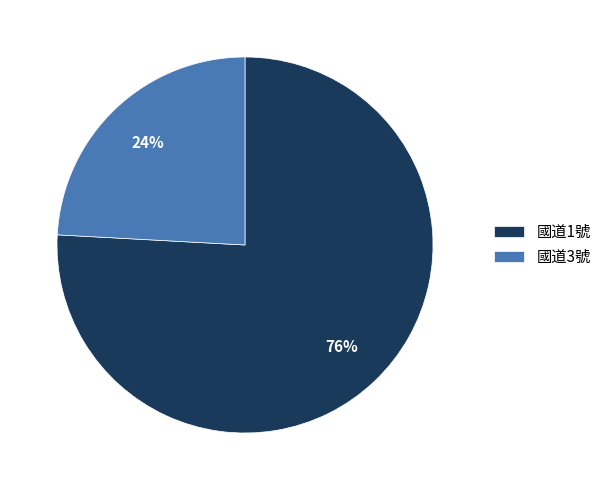

Between 國道3號 and 國道1號, which is larger?

國道1號